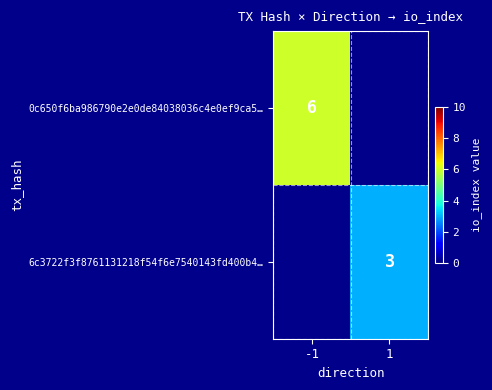

Is it true that 6c3722f3f8761131218f54f6e7540143fd400b4… equals 1 at 1?

False